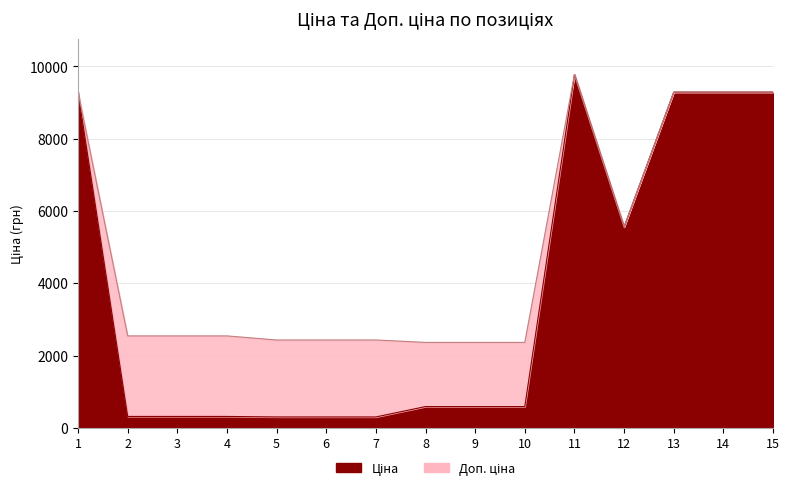

Rank the categories by Ціна value from highest to lowest.

11, 1, 13, 14, 15, 12, 8, 9, 10, 2, 3, 4, 5, 6, 7